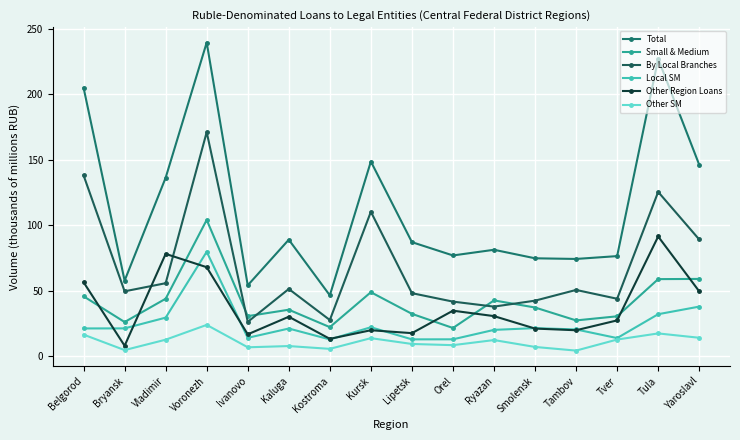

At Kostroma, list the series in order from smallest to largest.

Other SM, Local SM, Other Region Loans, Small & Medium, By Local Branches, Total